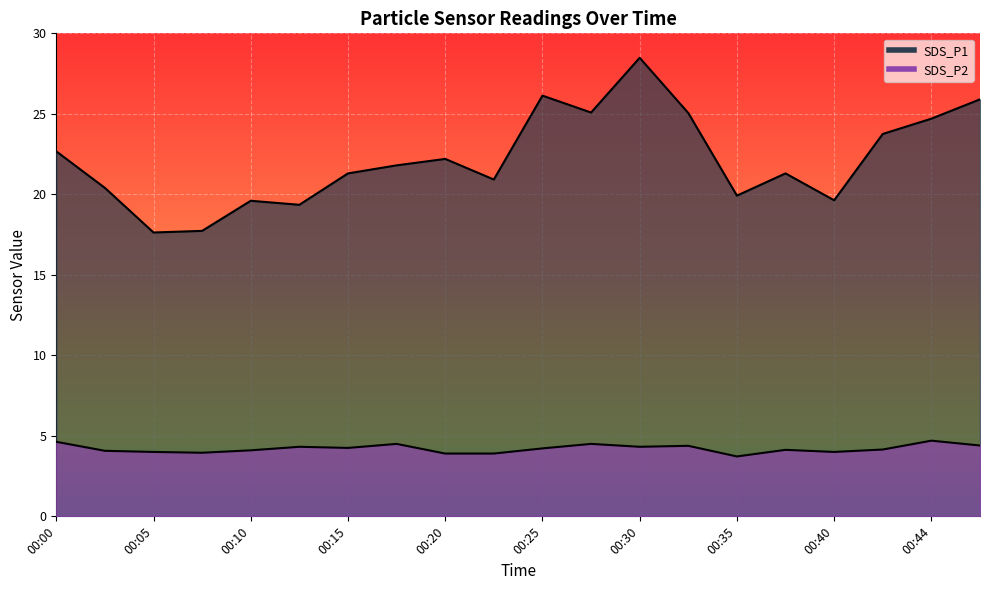

What is the sum of all SDS_P1 values?

443.5